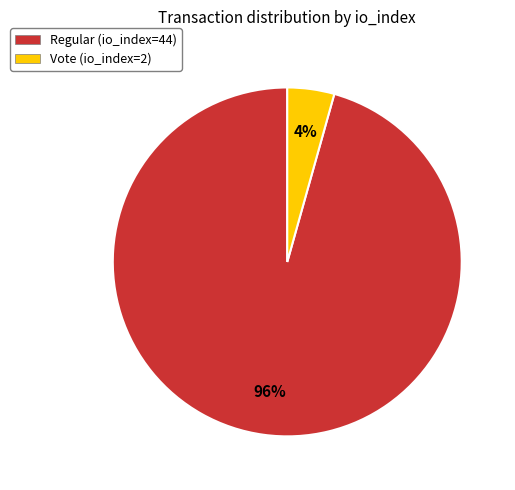

Combined, do Vote (io_index=2) and Regular (io_index=44) account for over 50%?

Yes